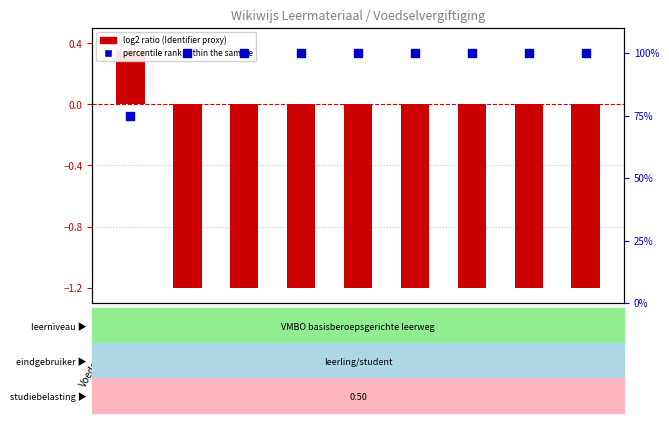

Which series has the widest spread of Y values?

percentile rank within the sample